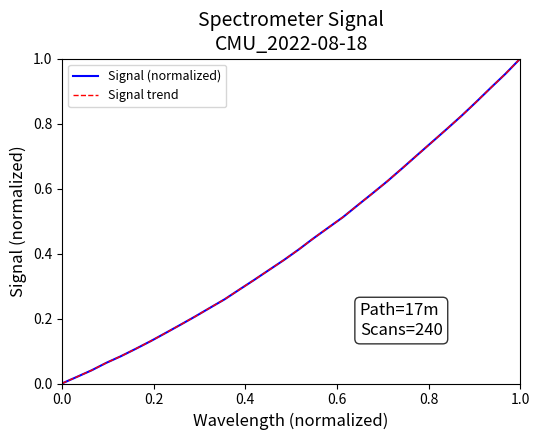

True or false: Signal trend and Signal (normalized) intersect in this chart.

False